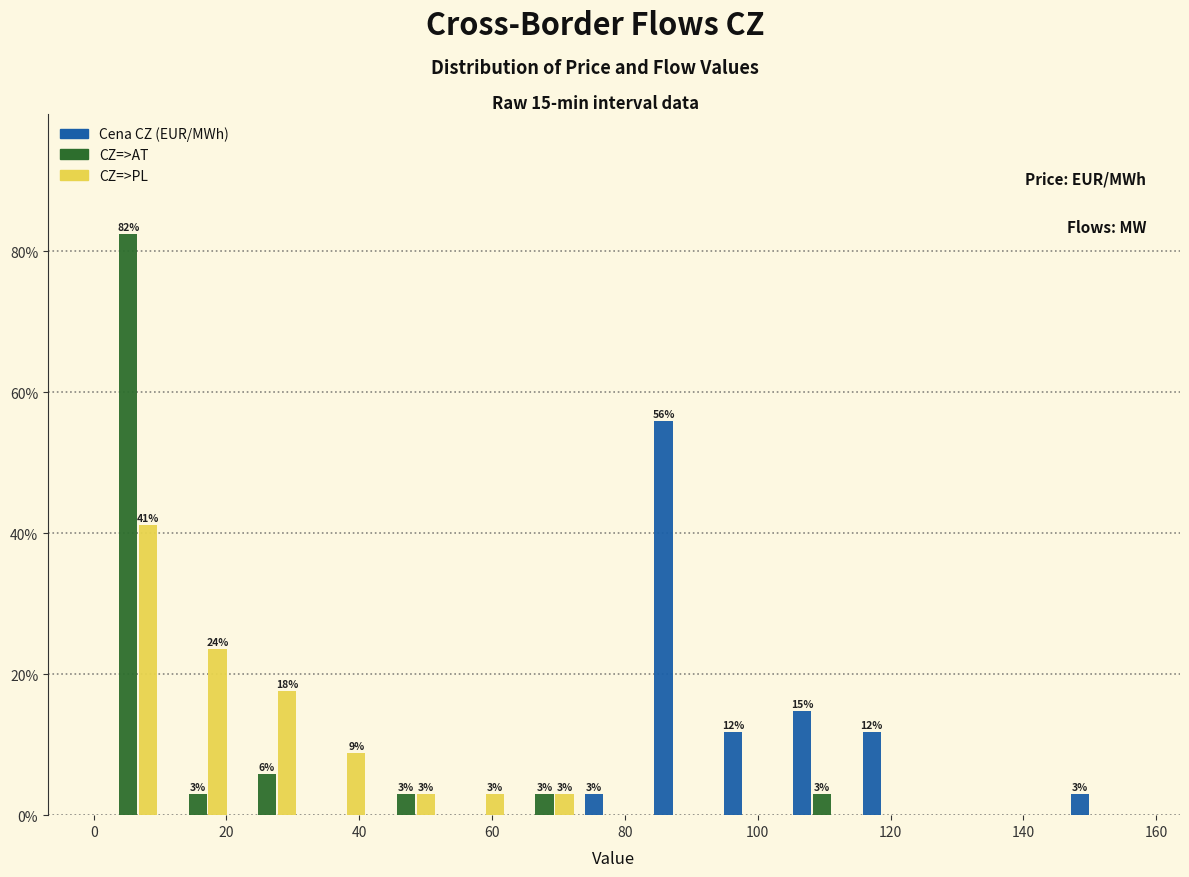

In the CZ=>AT series, which range on the x-axis has the tallest bar?

0 to 10